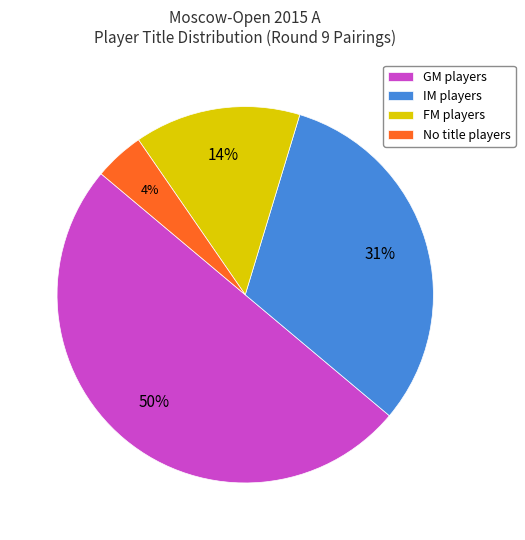

Between FM players and IM players, which is larger?

IM players